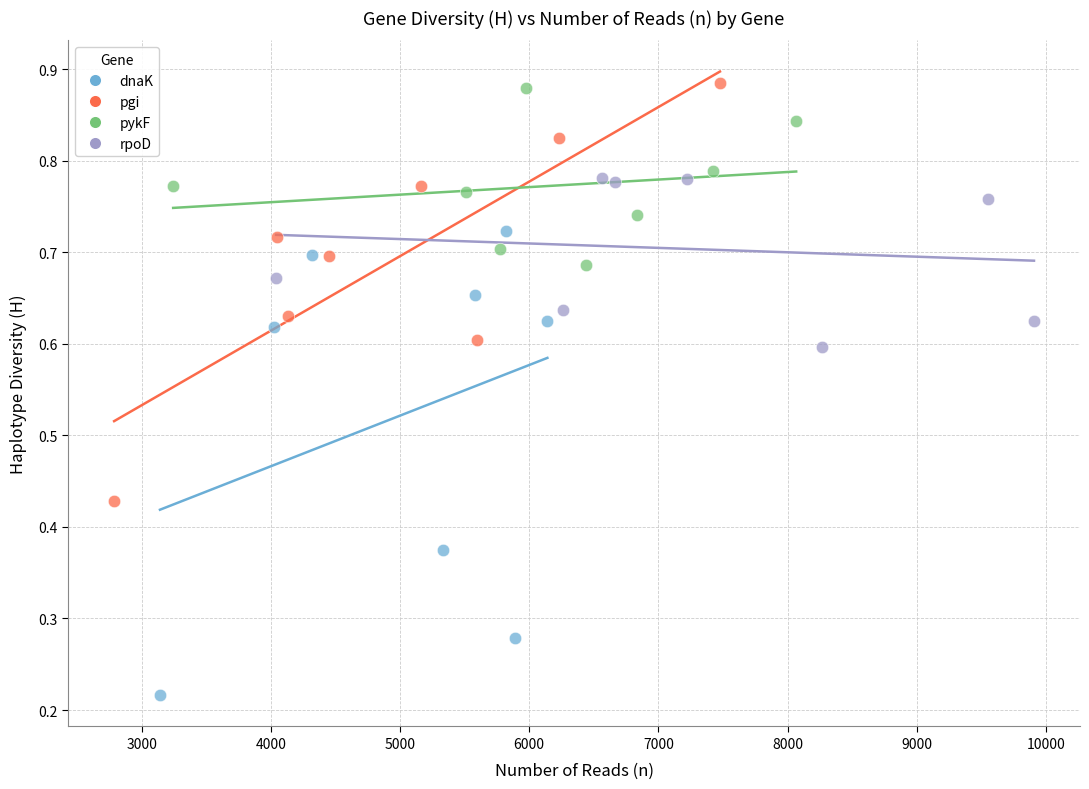

Which series has the widest spread of Y values?

dnaK